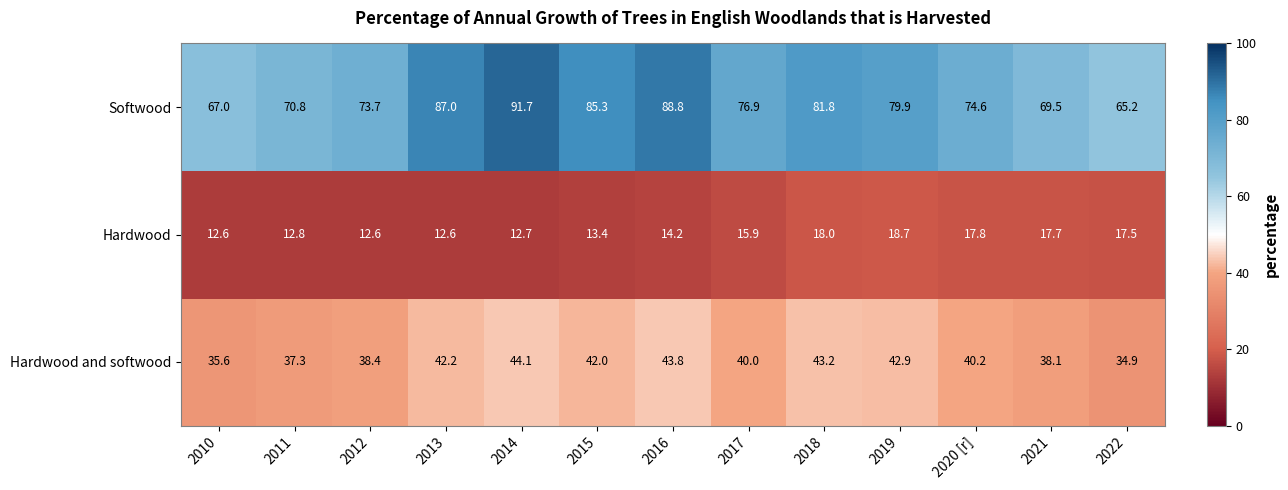

Is it true that Hardwood equals 14.2 at 2016?

True